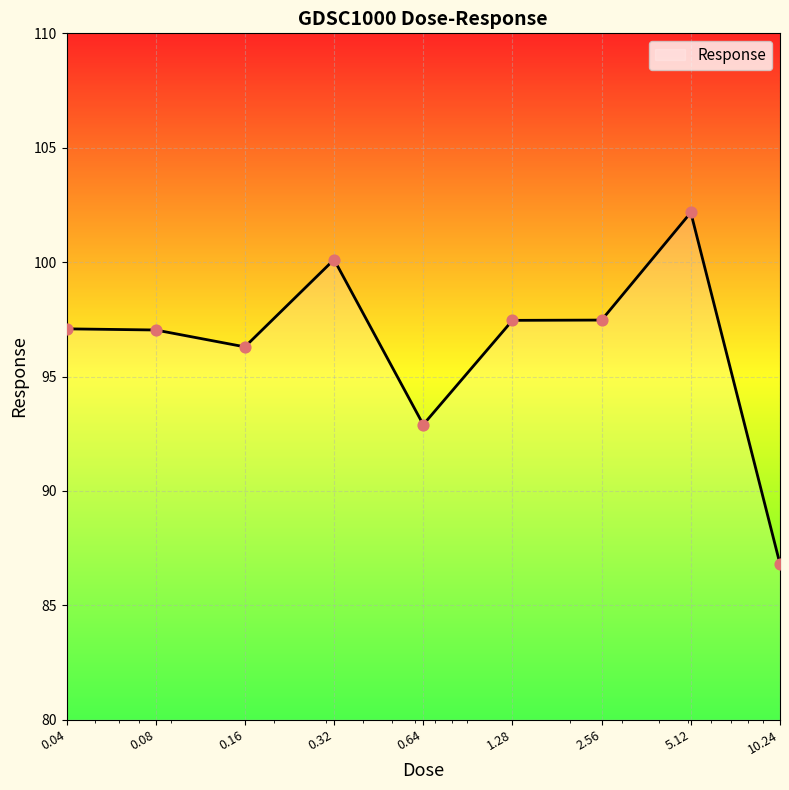

What is the maximum value shown in the chart?

102.2